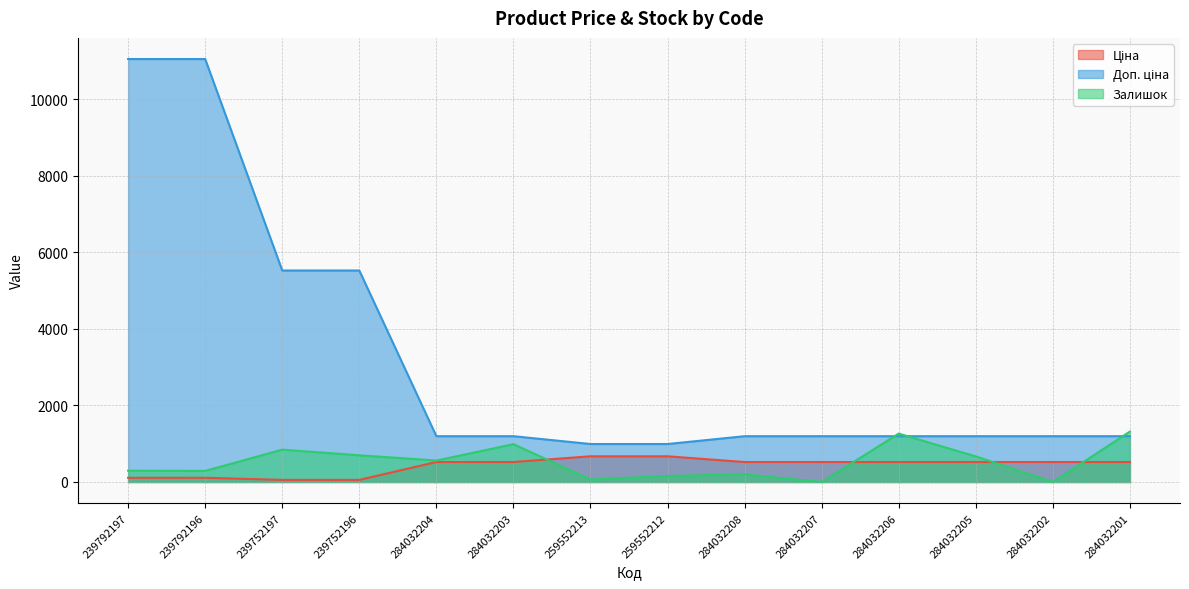

Is the value of Залишок at 284032207 greater than the value of Ціна at 284032201?

No